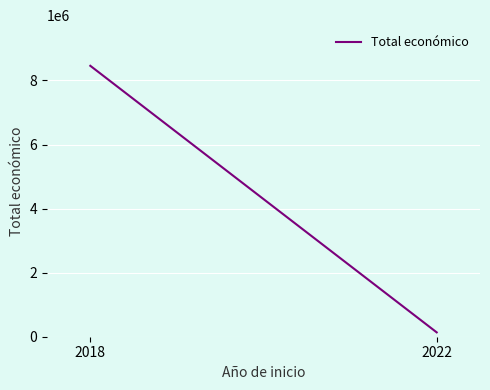

What is the value of the 1st point from the left?

8457341